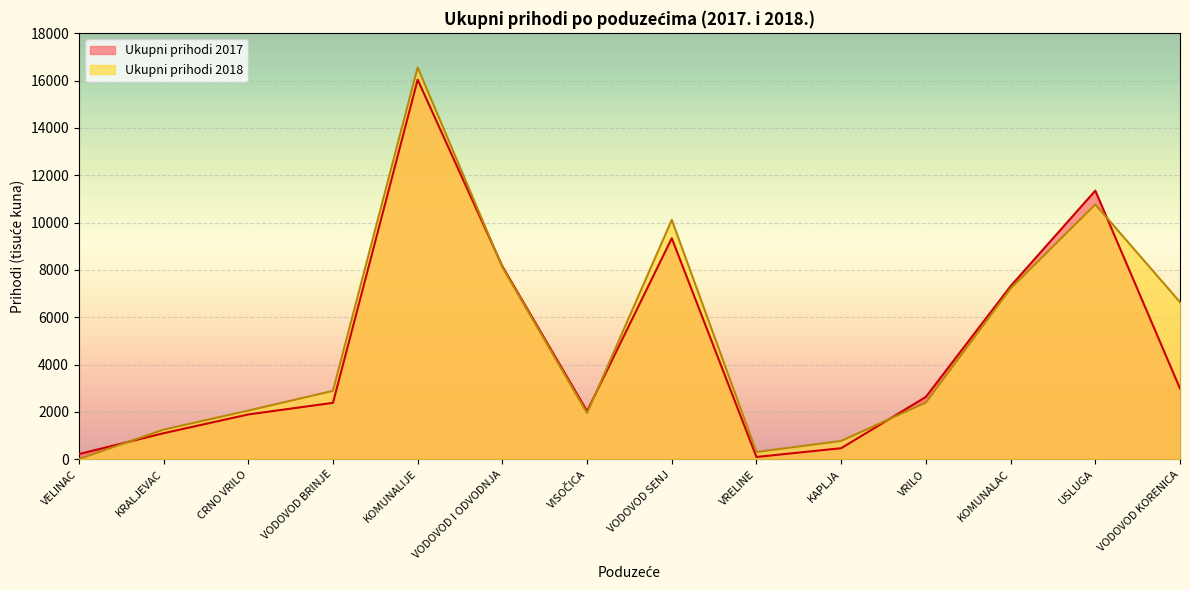

Which category has the lowest value across all series?

VELINAC